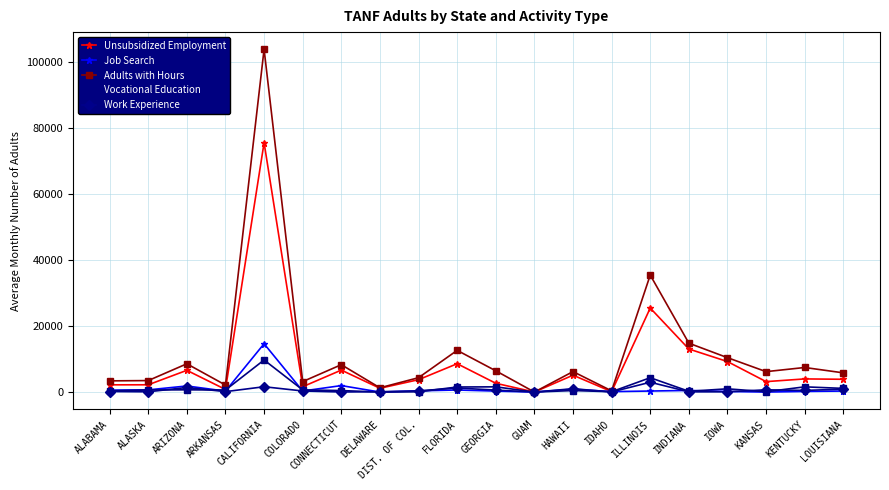

At which category does Work Experience reach its first local peak?

ARIZONA